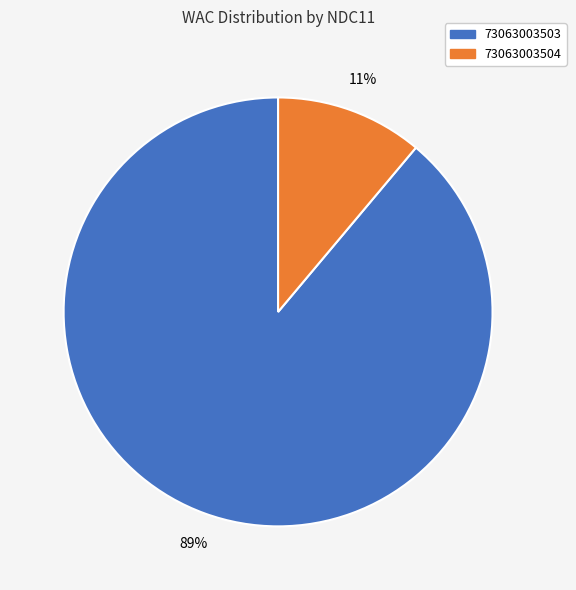

Which slice is the smallest?

73063003504